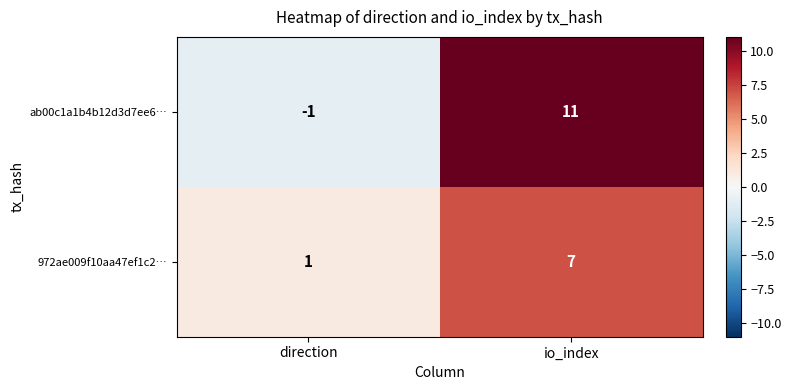

Is it true that 972ae009f10aa47ef1c2… equals 1 at direction?

True